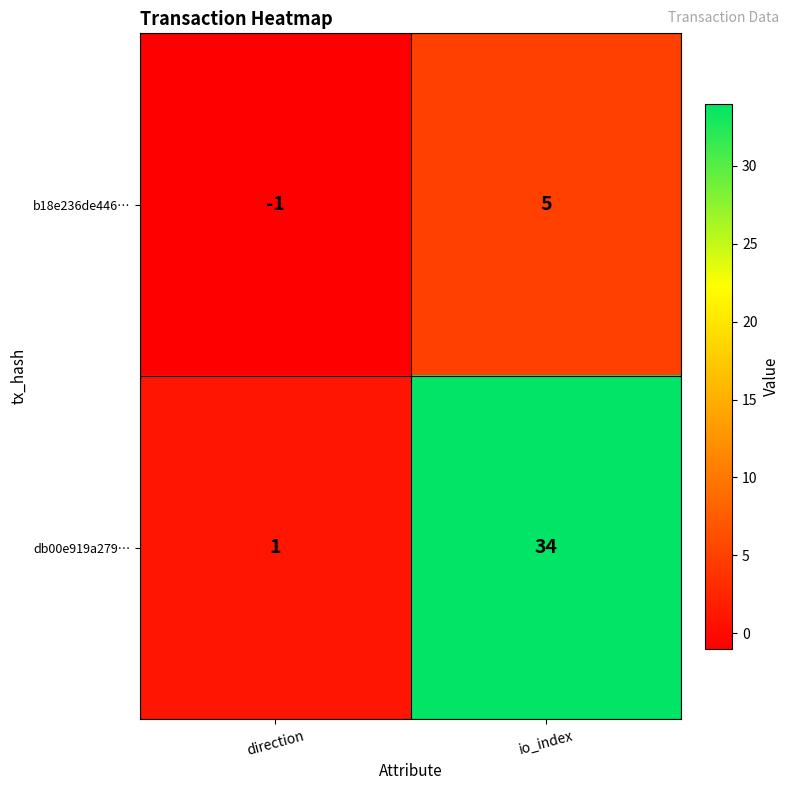

Which series changed the most between direction and io_index?

db00e919a279…